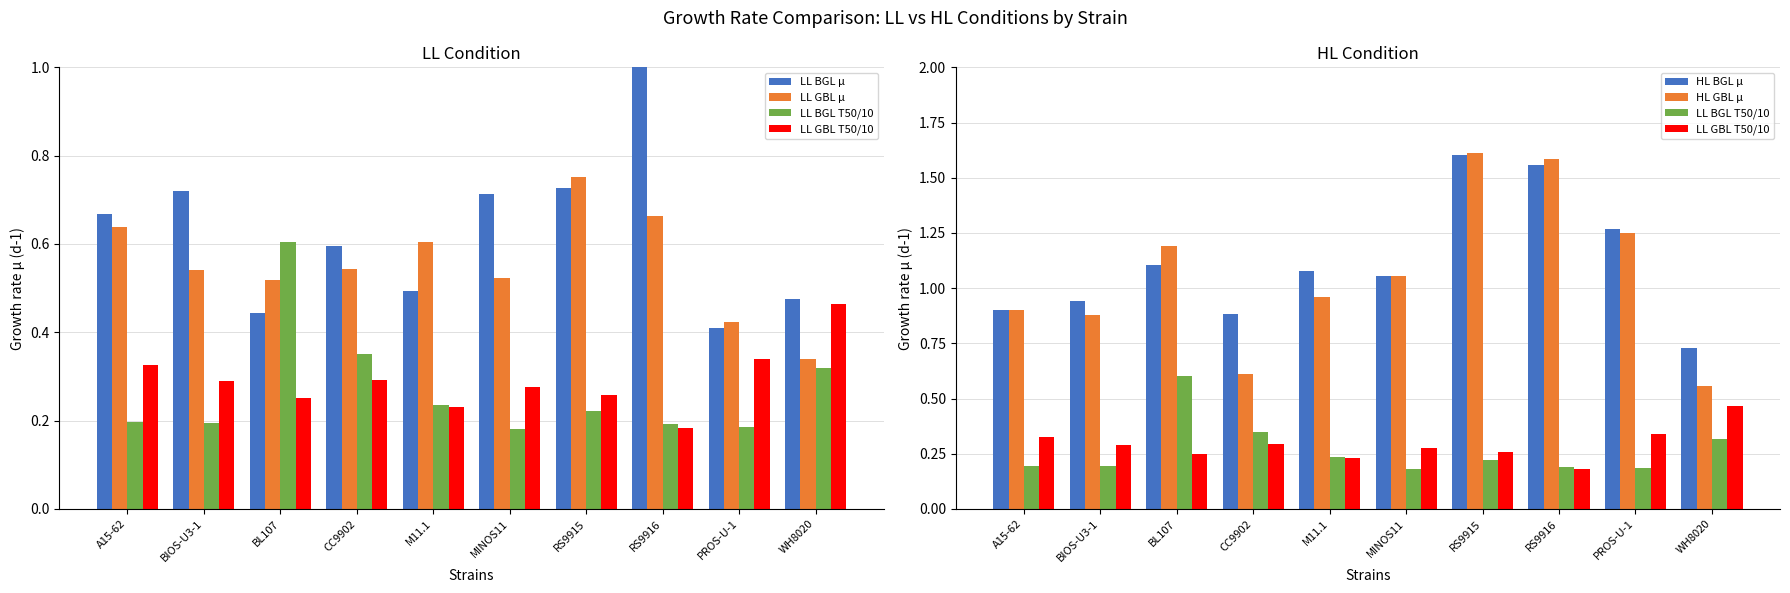

Read the HL BGL µ value at BIOS-U3-1.

0.9